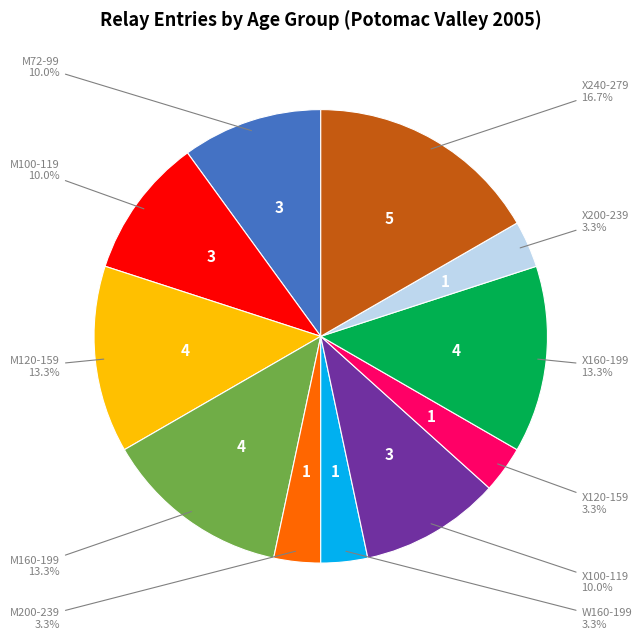

Is there any slice that represents more than half of the pie?

No